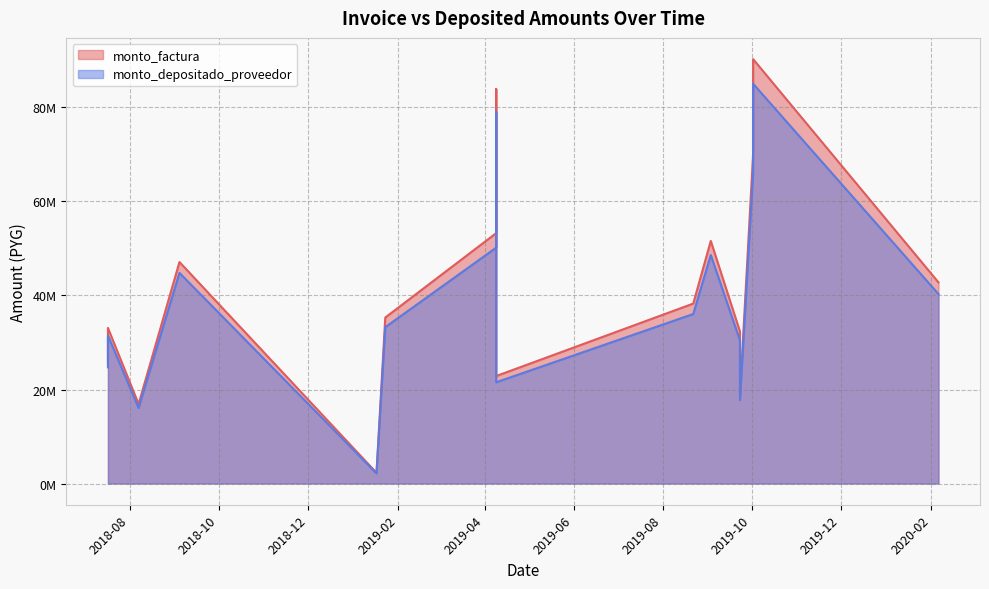

Which series changed the most between 2019-01-17 and 2019-10-02?

monto_factura